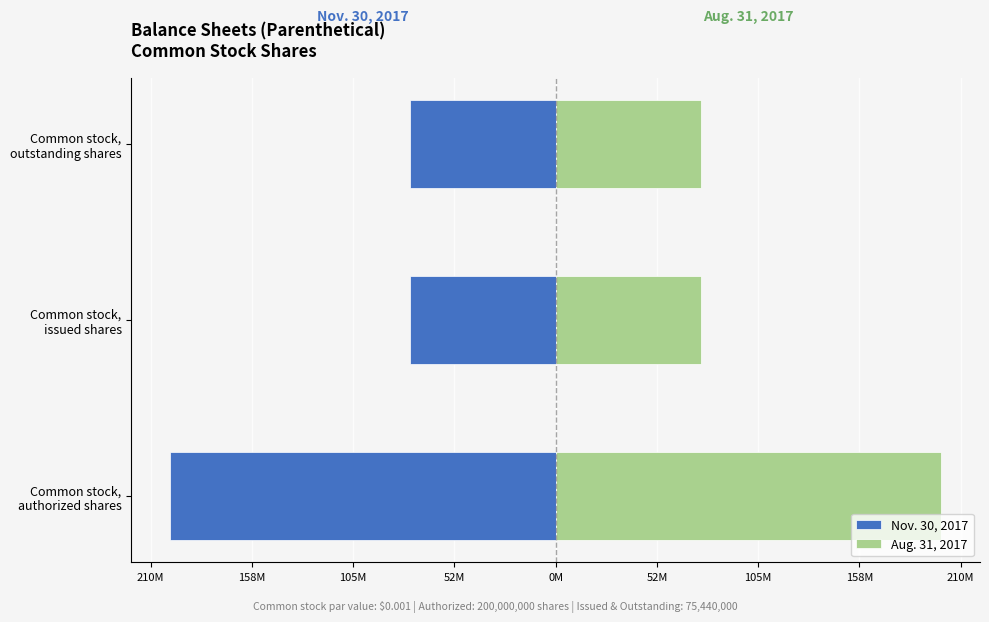

Does the chart contain any negative values?

Yes